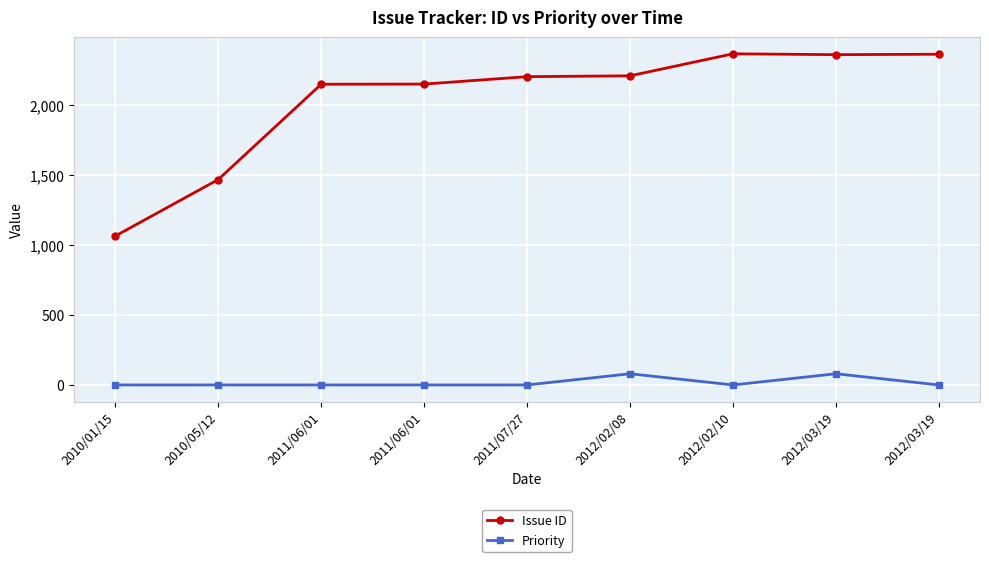

Is this an area chart (filled region under the line)?

No